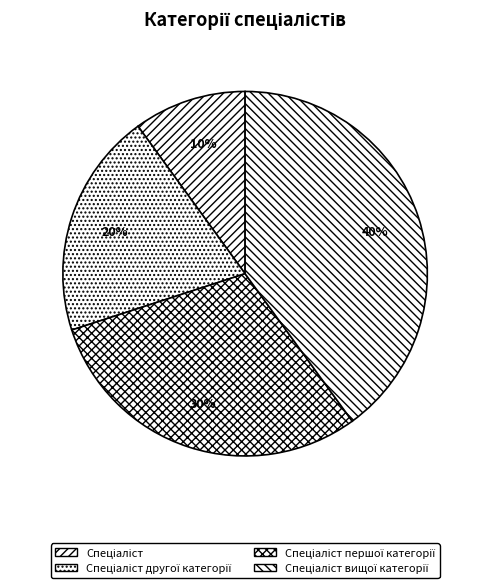

True or false: Спеціаліст вищої категорії accounts for 40% of the total.

True